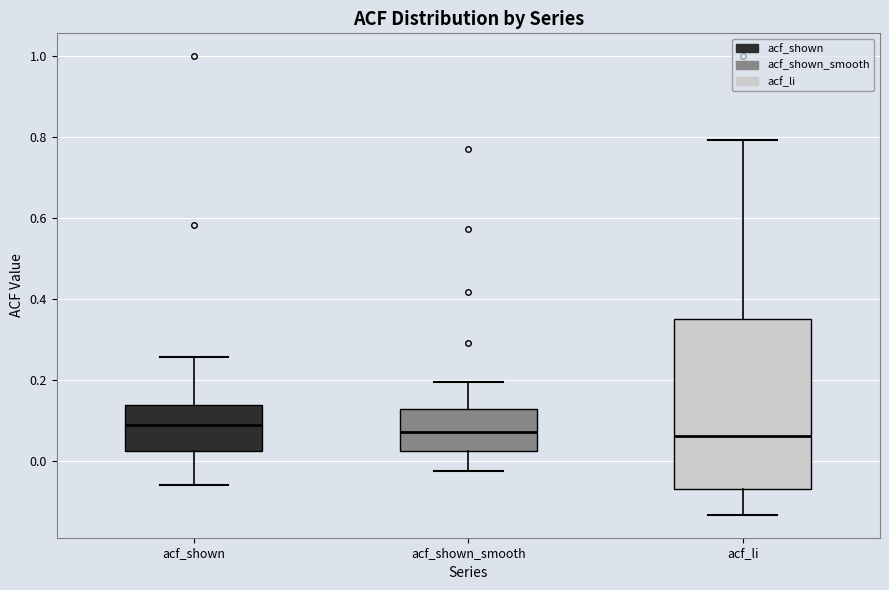

Reading left to right, transcribe this box plot: for each box, give where its median line is, the range the box spans, and where its two whiskers end, as read against the y-axis. The values are not printed on the chart, so give them approximately, as read against the axis.

acf_shown: median 0.08, box 0.02 to 0.14, whiskers -0.06 to 0.26
acf_shown_smooth: median 0.08, box 0.02 to 0.12, whiskers -0.02 to 0.20
acf_li: median 0.06, box -0.06 to 0.34, whiskers -0.14 to 0.80